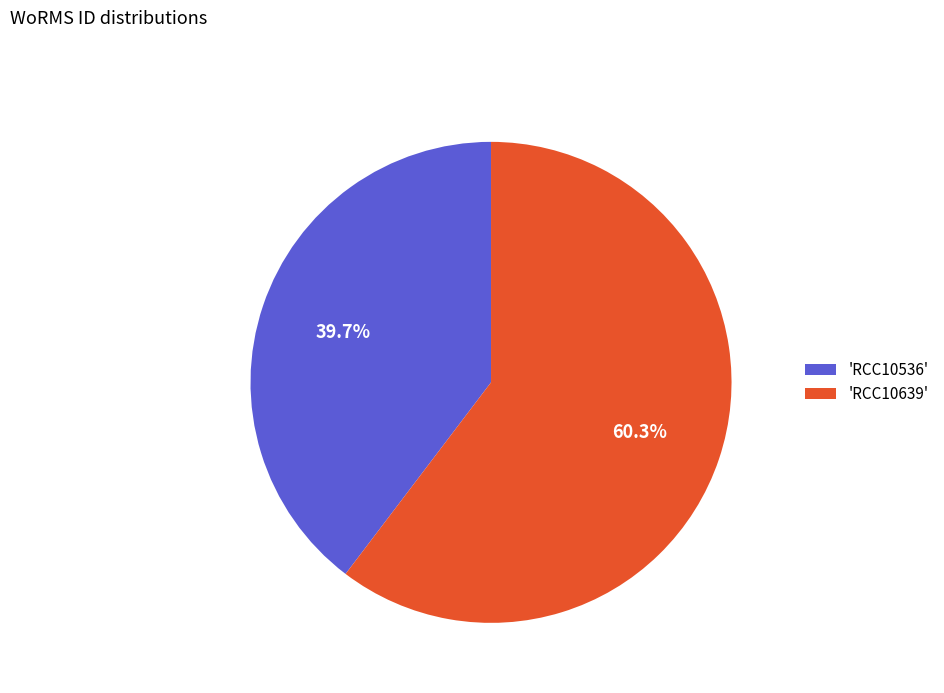

Which category has the biggest portion of the pie?

'RCC10639'